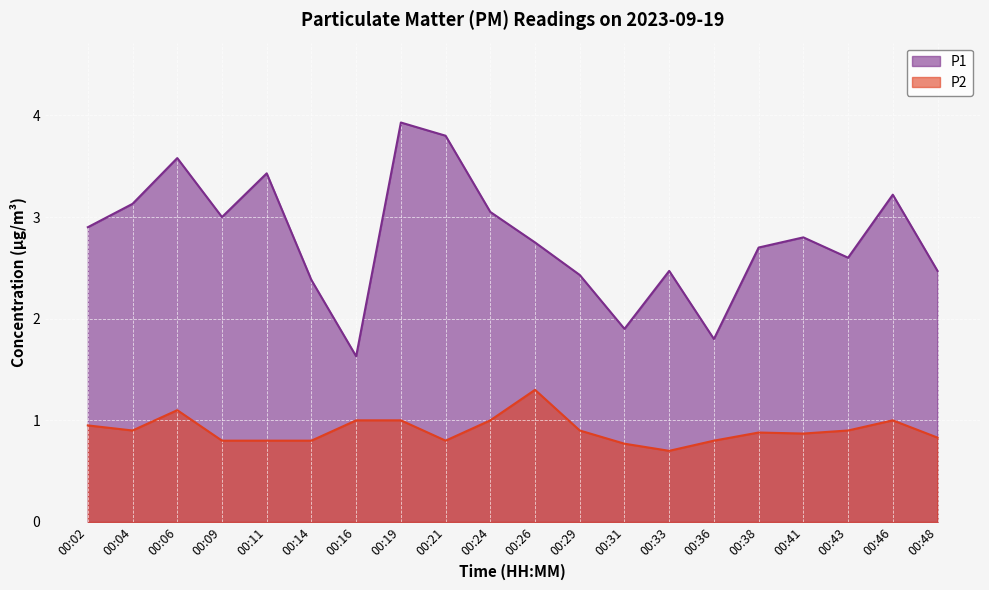

Count the number of categories in the chart.

20